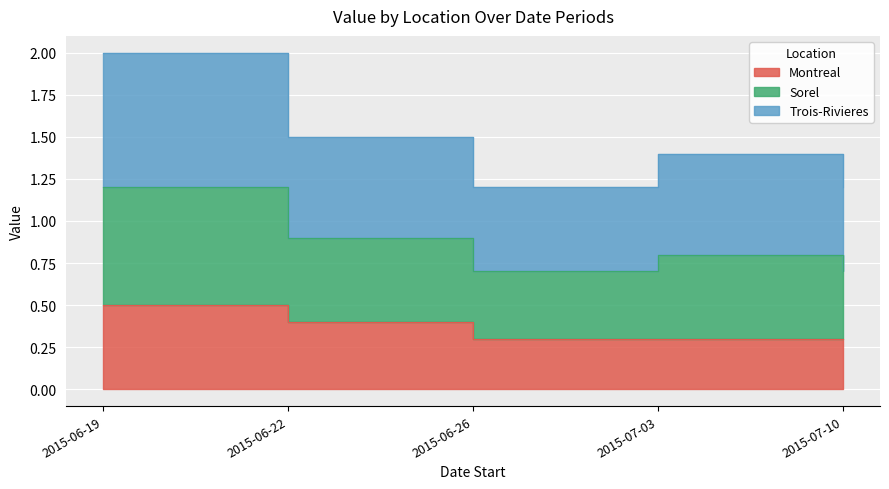

At which category is the sum across all series the highest?

2015-06-19